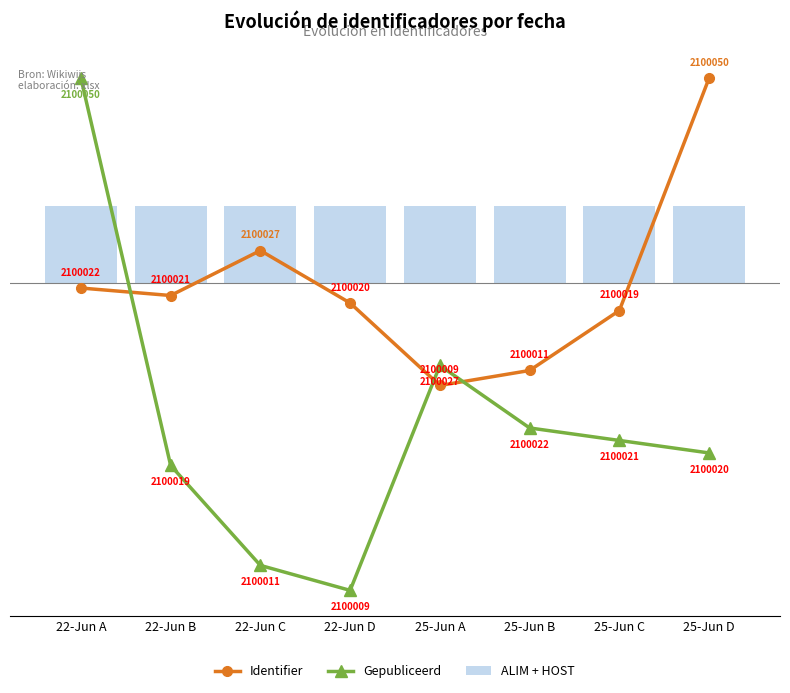

Which category has the lowest value across all series?

22-Jun D